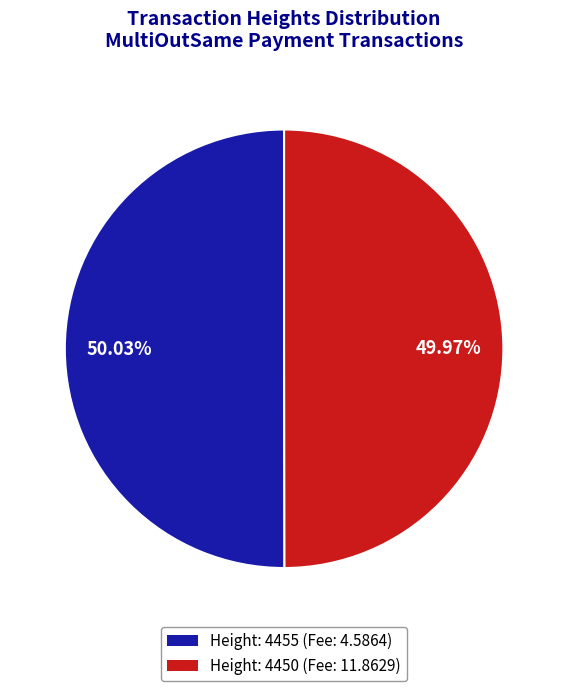

What percentage is the Height: 4455 slice, to the nearest percent?

50%